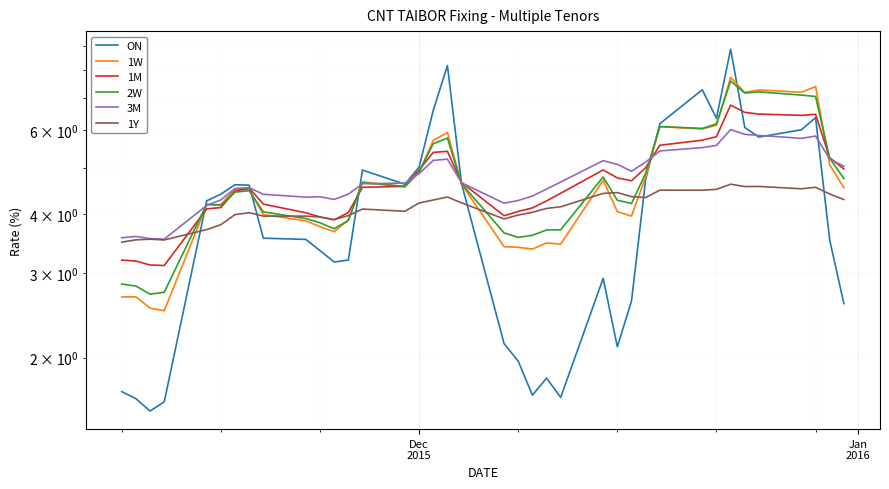

True or false: 1M has more than 2 interior local peaks.

True